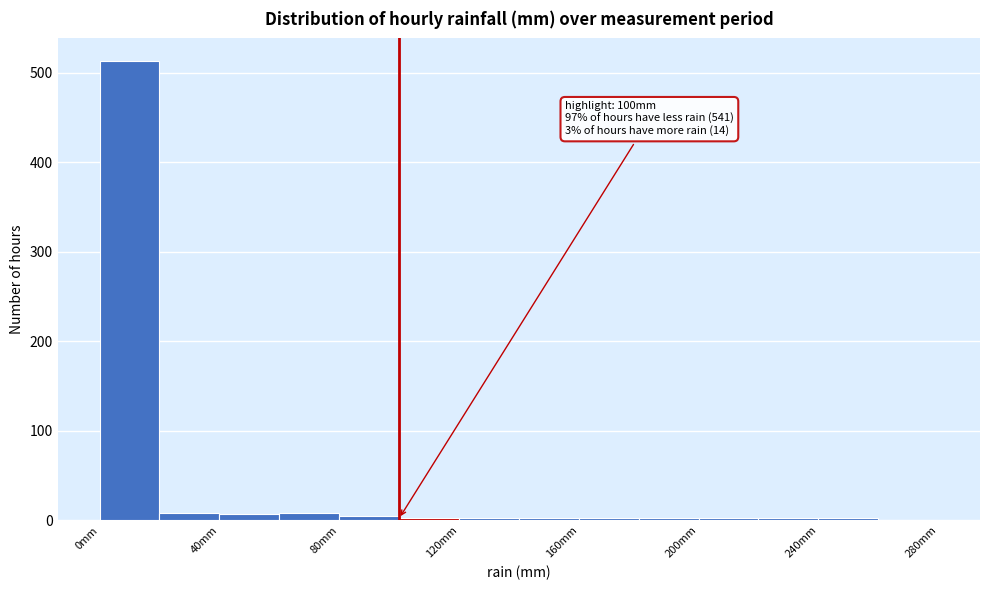

Which range on the x-axis has the tallest bar?

0 to 20